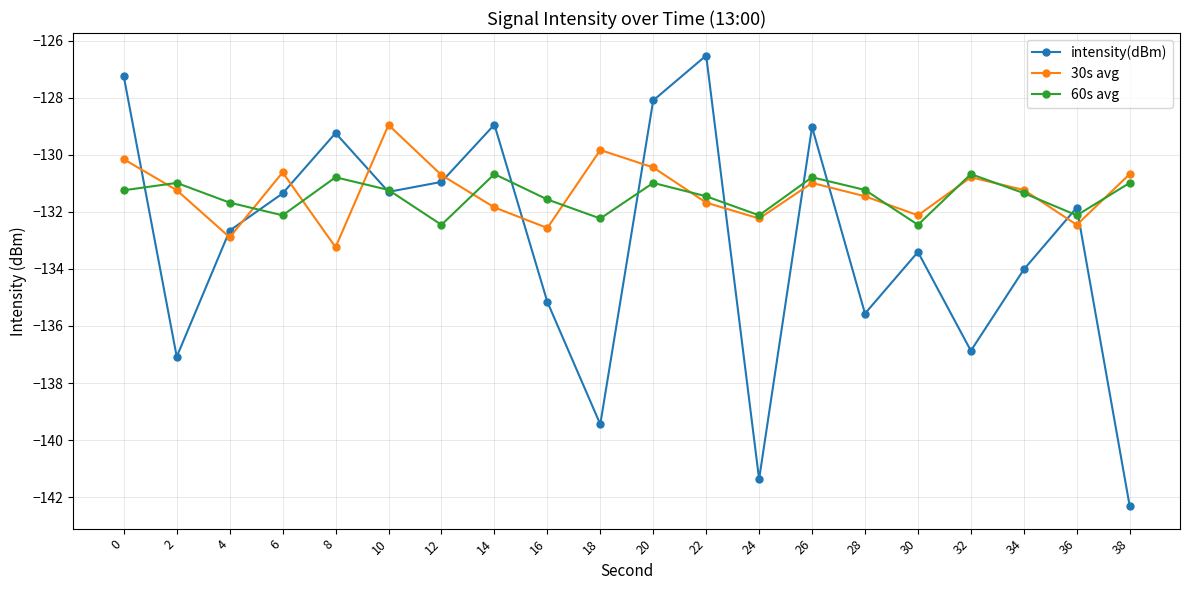

The 30s avg series shows -84.9 at 14. True or false?

False